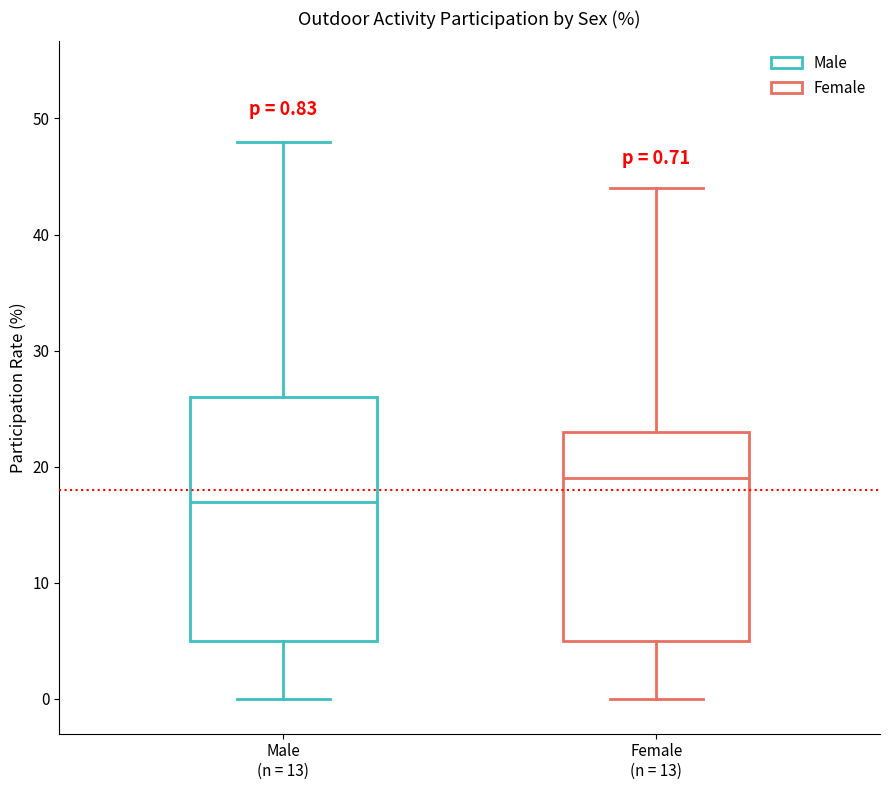

Comparing the boxes themselves (not the whiskers), which one is the tallest?

Male (n = 13)